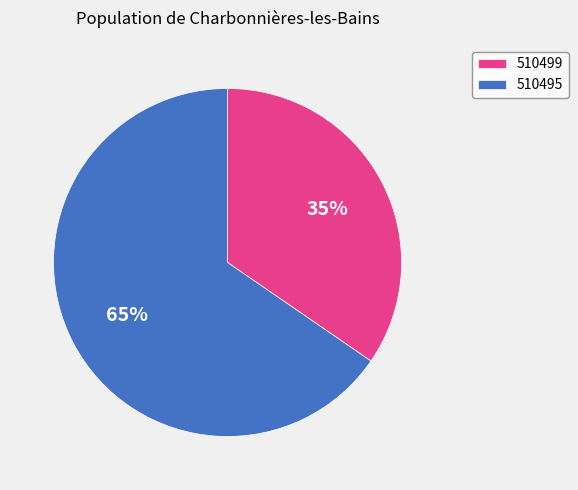

Between 510499 and 510495, which is larger?

510495